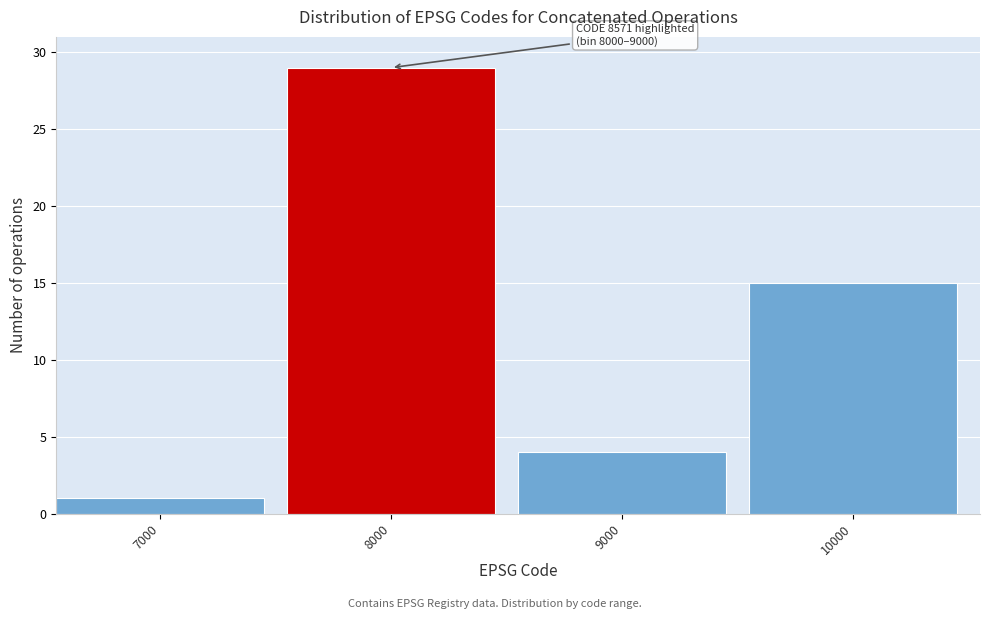

Reading right to left, list all the values displayed in this chart.

10000=15	9000=4	8000=29	7000=1